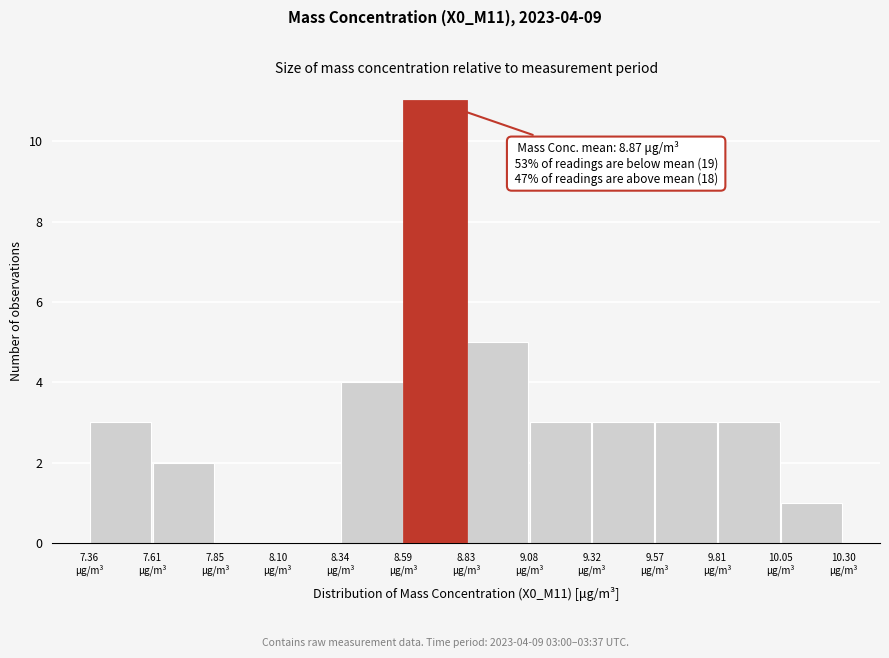

Which range on the x-axis has the tallest bar?

8.585 to 8.830